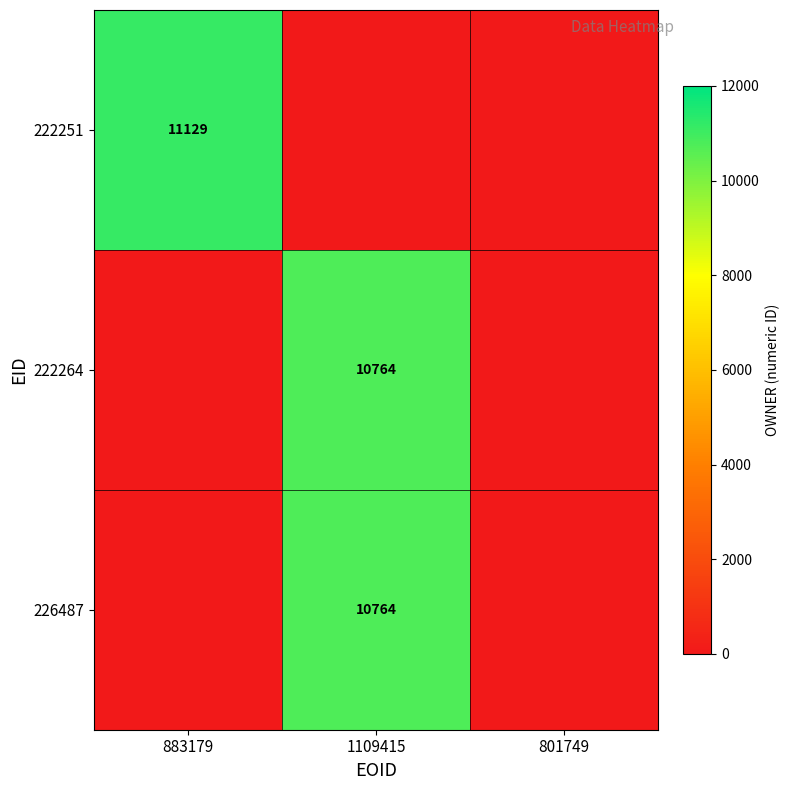

True or false: 222251 has a value of 7146 at 883179.

False